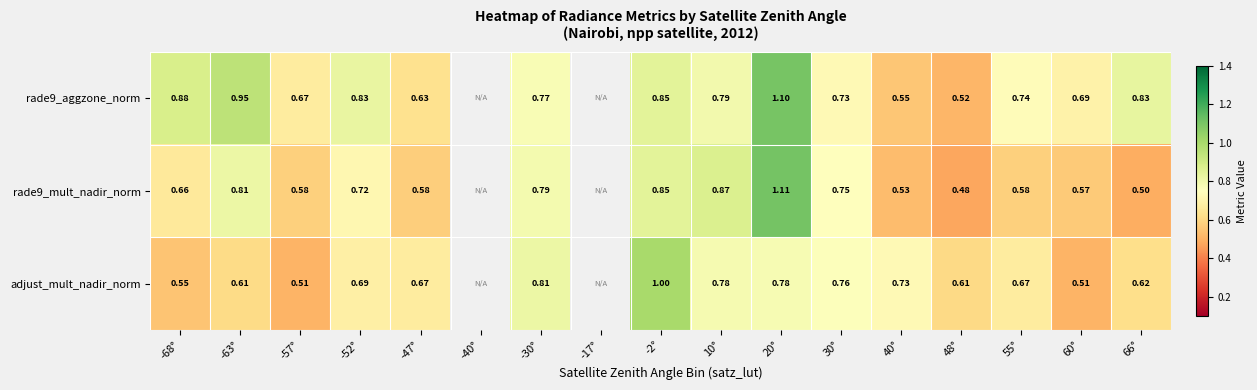

Is the value of rade9_mult_nadir_norm at 40° greater than the value of rade9_aggzone_norm at 30°?

No